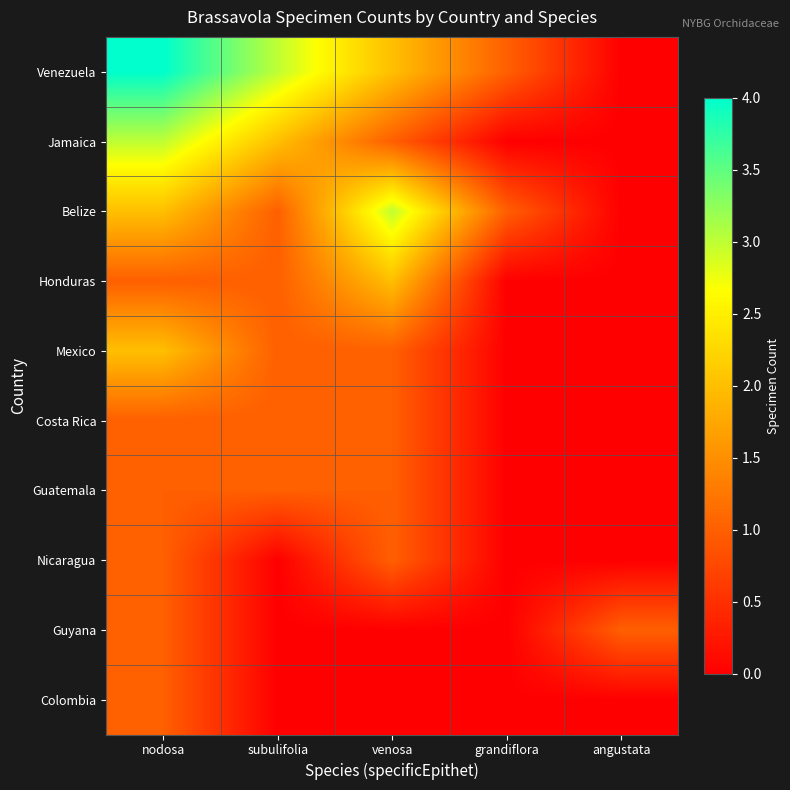

Between nodosa and venosa, which is larger?

nodosa